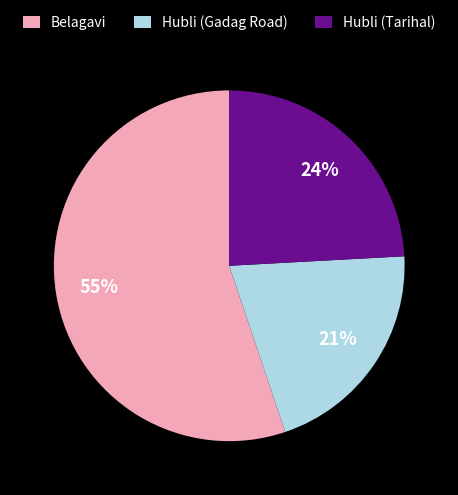

Is it true that Hubli (Gadag Road) is 21% of the pie?

True